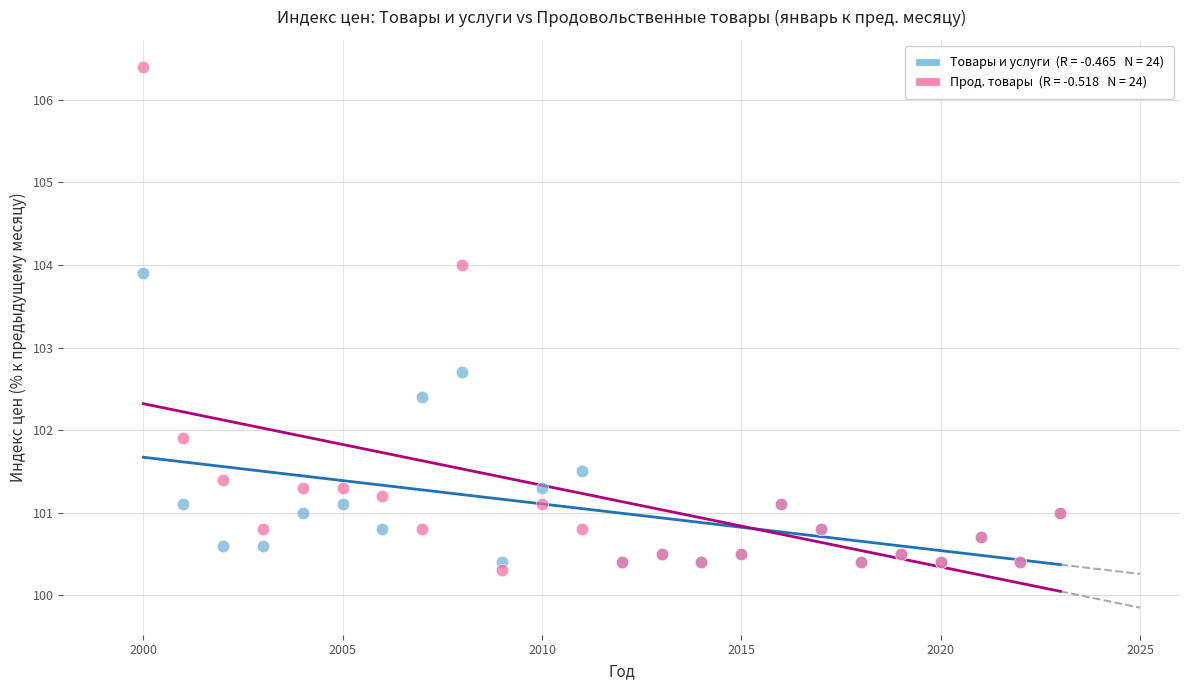

Across all series, what Y value is closest to 103?

102.7